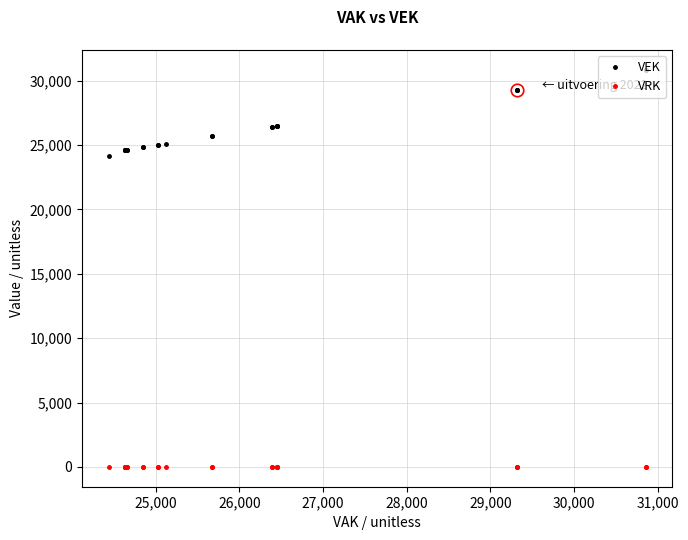

True or false: VEK and VRK intersect in this chart.

False